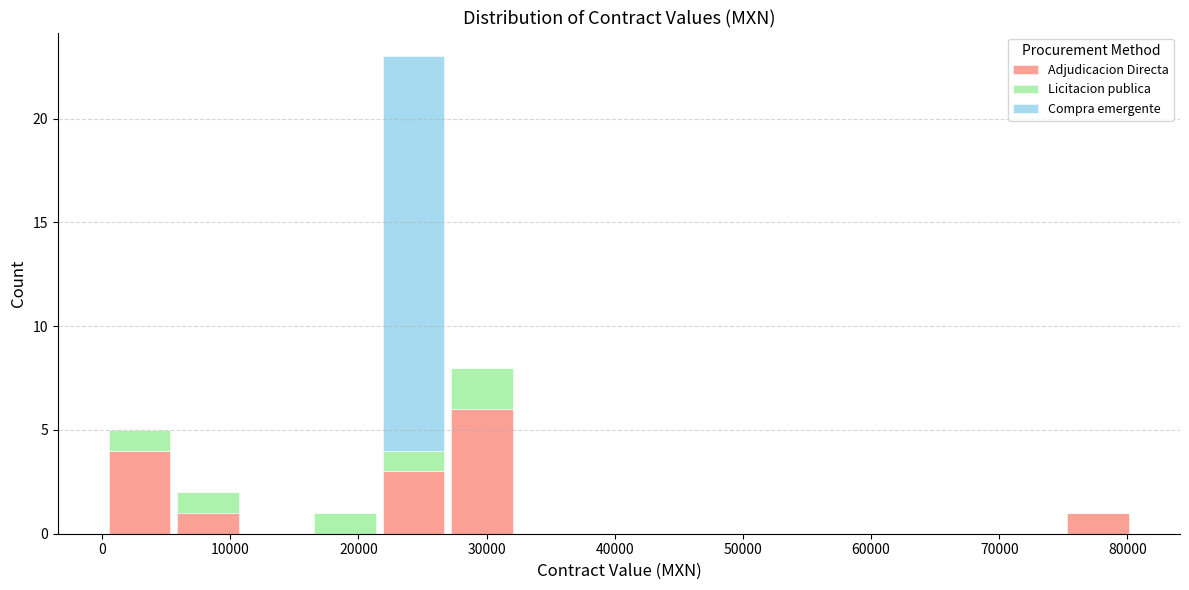

Reading left to right, transcribe this chart: for each stacked bar, give the range it covers on the x-axis and its total height. Neither the bar edges nor the heights are printed on the chart, so give them approximately, as read against the axes.

0 to 6000: 5
6000 to 11000: 2
11000 to 16000: 0
16000 to 22000: 1
22000 to 27000: 23
27000 to 32000: 8
32000 to 38000: 0
38000 to 43000: 0
43000 to 48000: 0
48000 to 54000: 0
54000 to 59000: 0
59000 to 64000: 0
64000 to 70000: 0
70000 to 75000: 0
75000 to 80000: 1